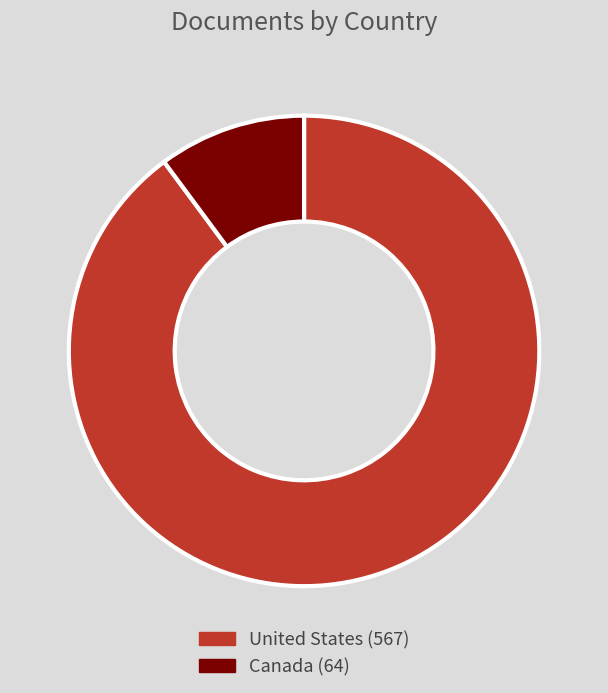

Is United States the majority of the pie?

Yes